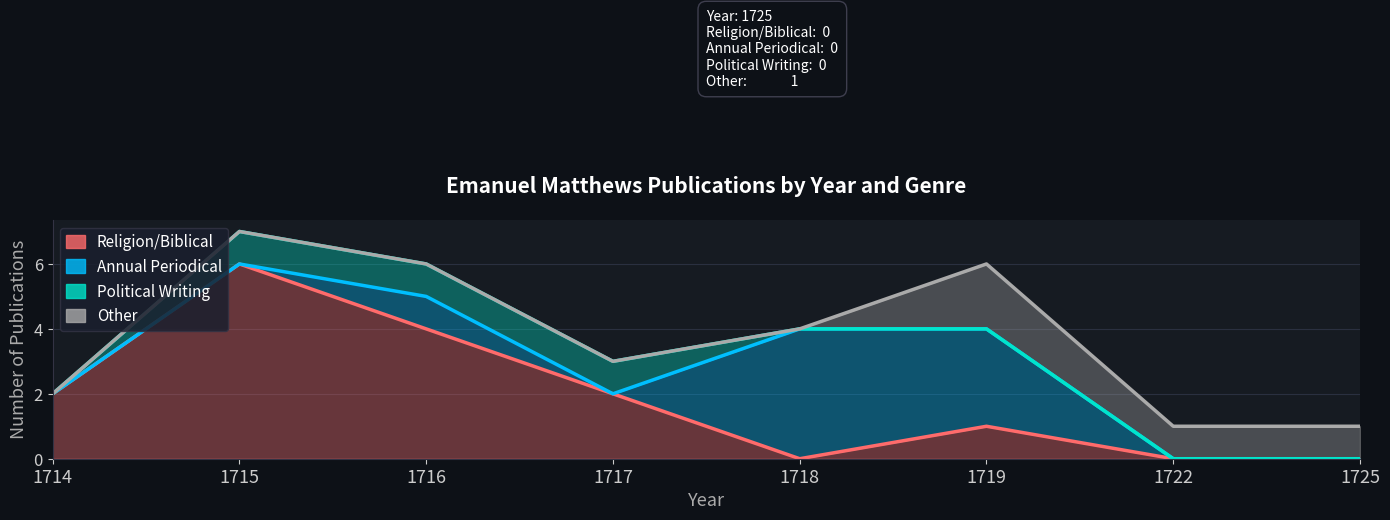

Reading left to right, list all the values displayed in this chart.

Religion/Biblical: 1714=2	1715=6	1716=4	1717=2	1718=0	1719=1	1722=0	1725=0
Annual Periodical: 1714=2	1715=6	1716=5	1717=2	1718=4	1719=4	1722=0	1725=0
Political Writing: 1714=2	1715=7	1716=6	1717=3	1718=4	1719=4	1722=0	1725=0
Other: 1714=2	1715=7	1716=6	1717=3	1718=4	1719=6	1722=1	1725=1